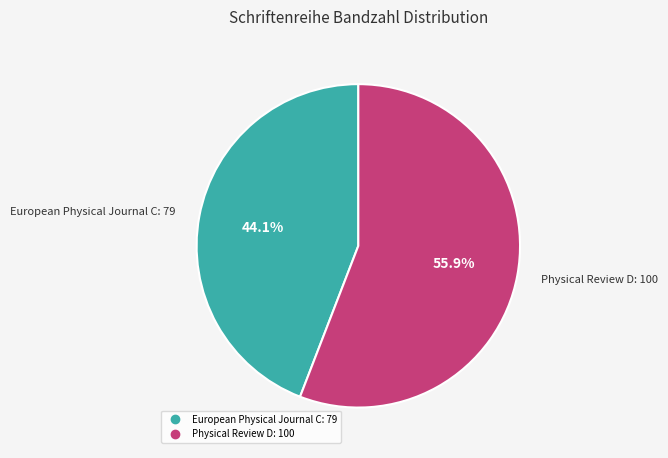

Between Physical Review D: 100 and European Physical Journal C: 79, which is larger?

Physical Review D: 100